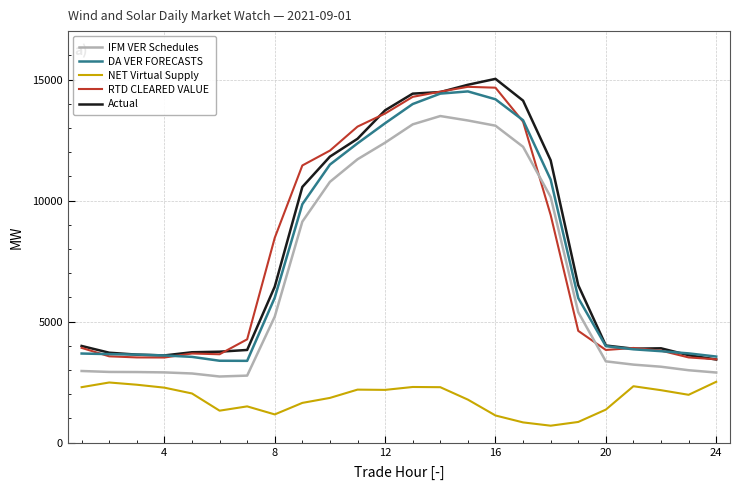

What is the lowest value of the NET Virtual Supply series?

701.0